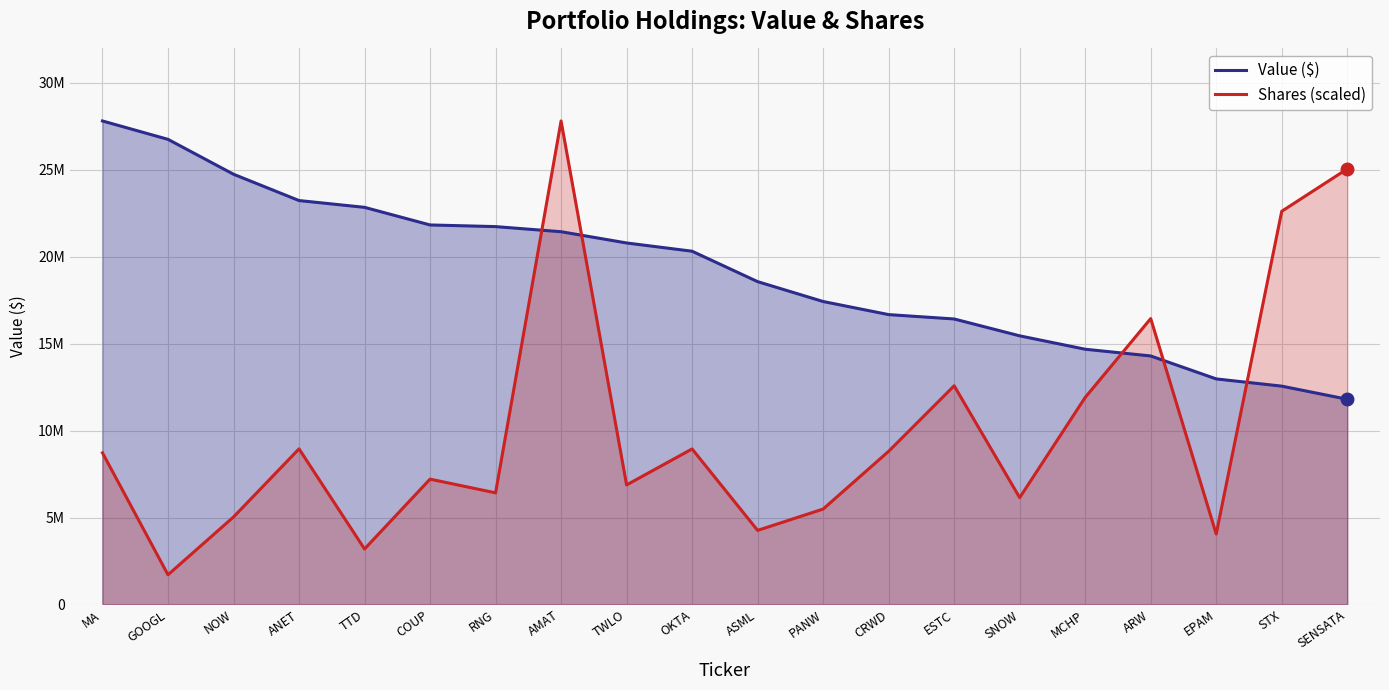

Does the chart have visible grid lines?

Yes